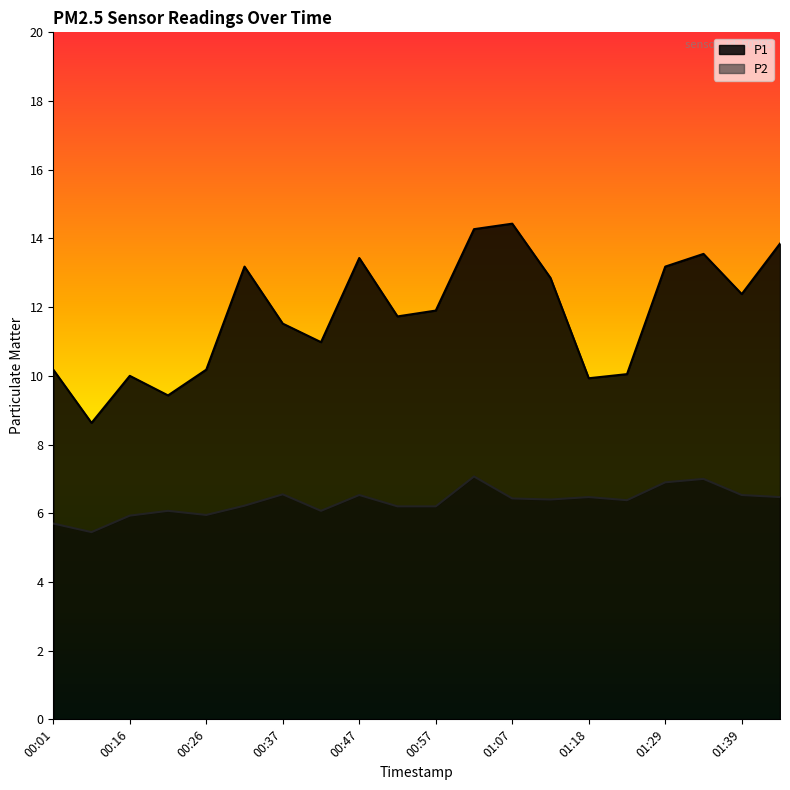

Which series has the largest range (max minus min)?

P1